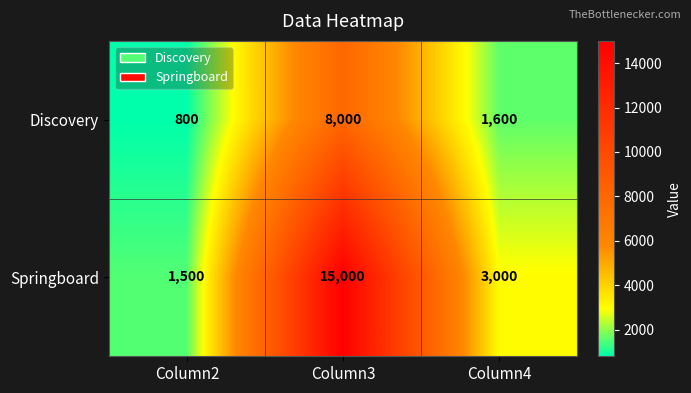

Reading left to right, transcribe all the data shown in this chart.

Discovery: 800	8000	1600
Springboard: 1500	15000	3000